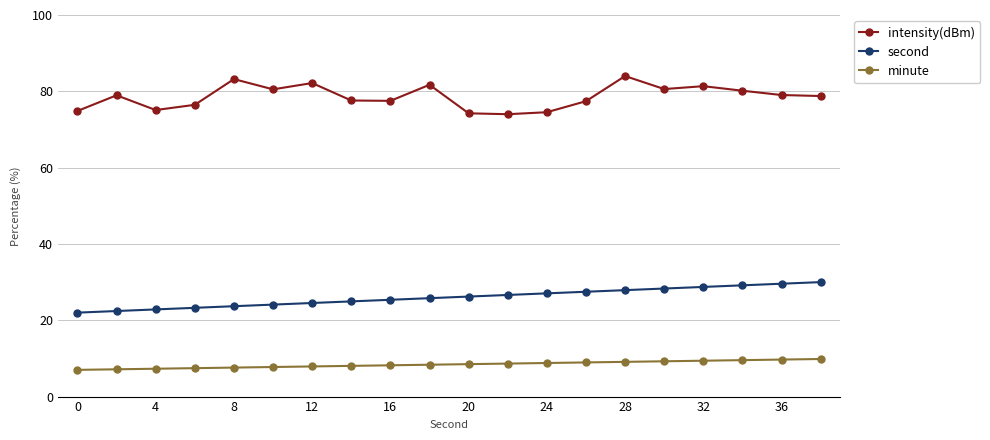

Rank the series by their maximum value, from lowest to highest.

minute, second, intensity(dBm)